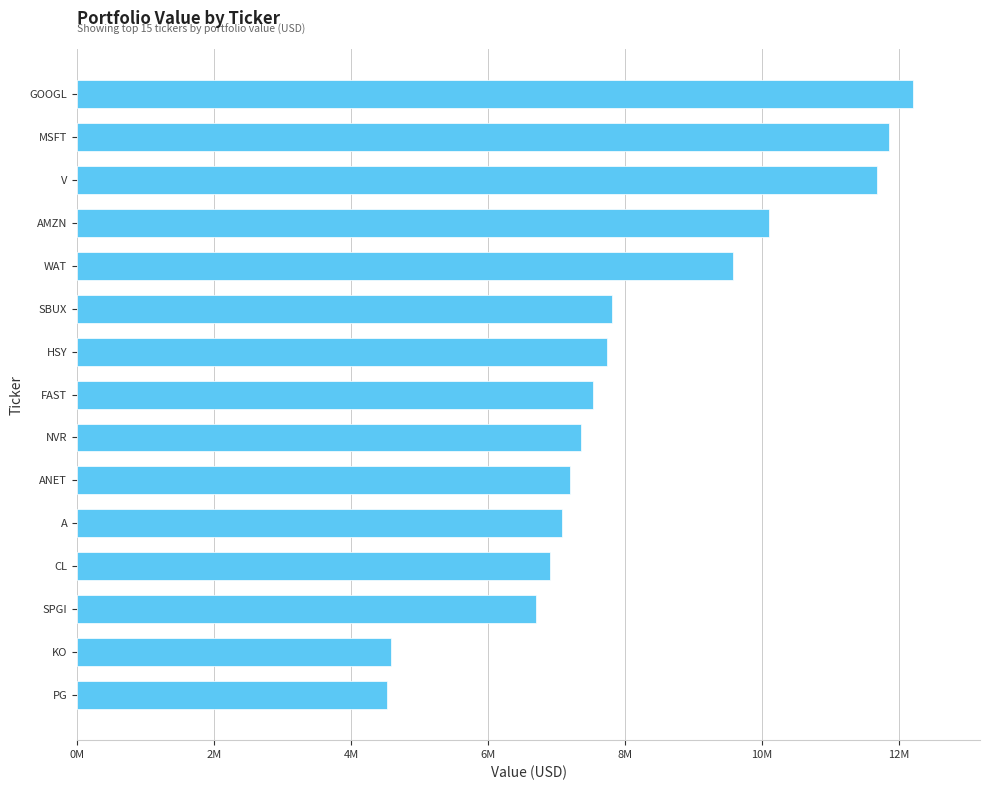

Does the chart contain any negative values?

No